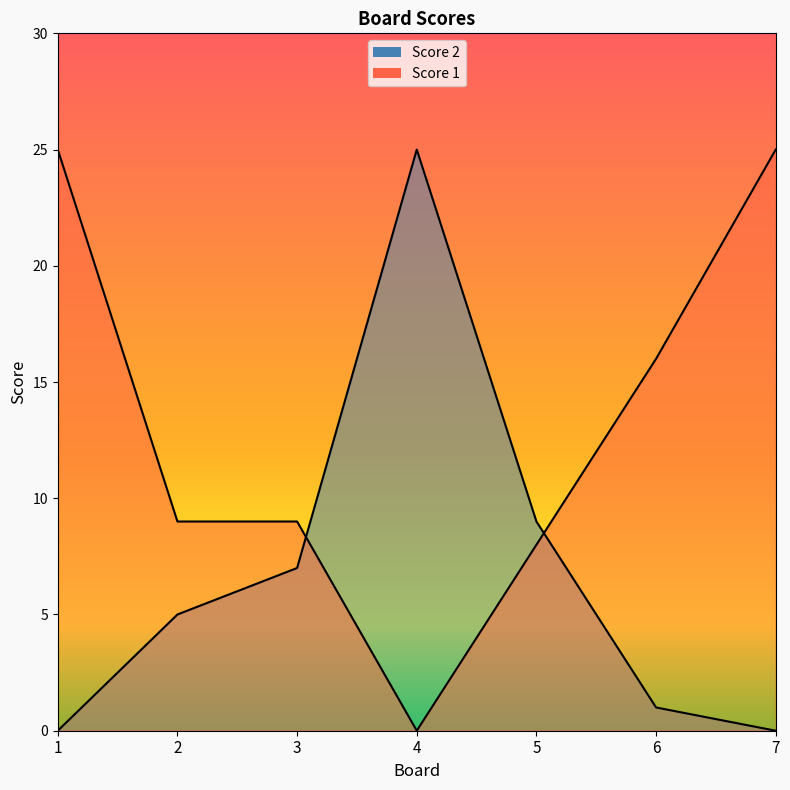

Read the Score 2 value at 4, to the nearest 5.

25